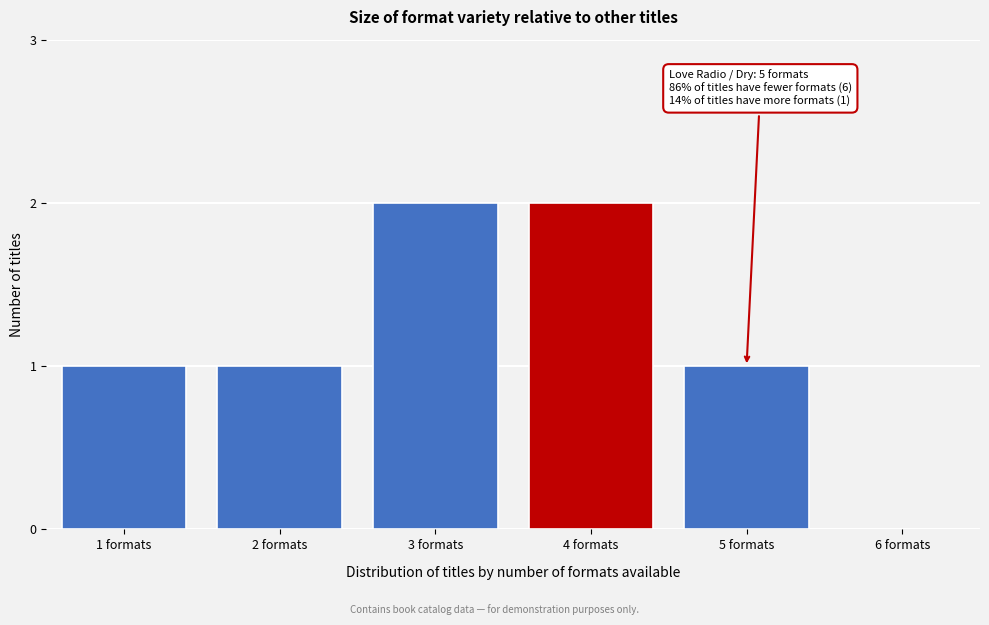

Reading left to right, list all the values displayed in this chart.

1 formats=1	2 formats=1	3 formats=2	4 formats=2	5 formats=1	6 formats=0